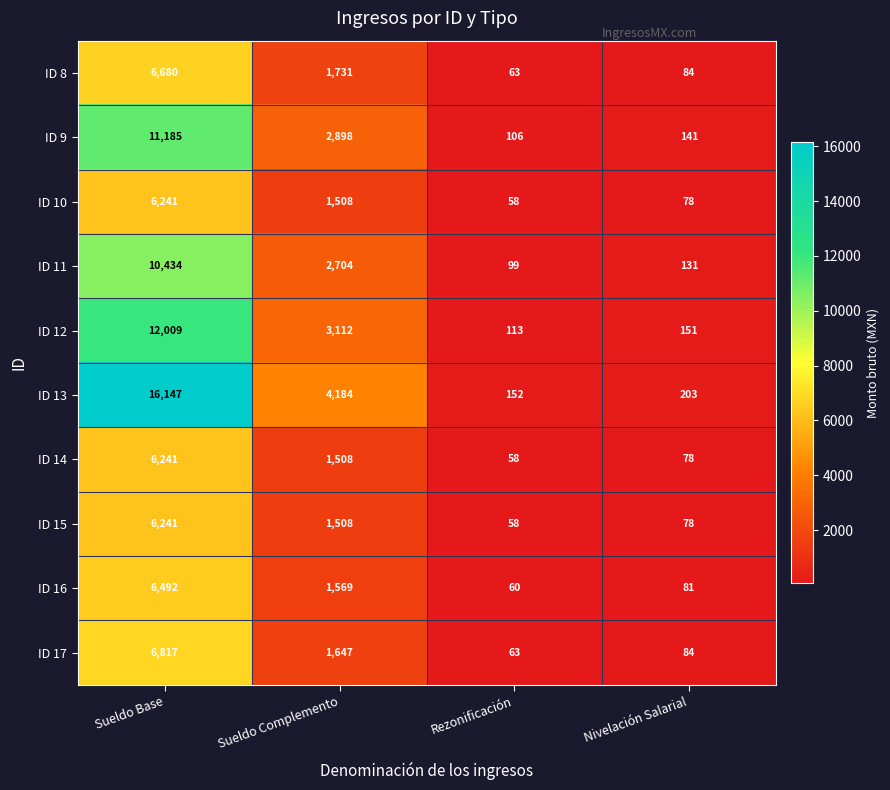

True or false: ID 15 has a value of 1508 at Sueldo Complemento.

True